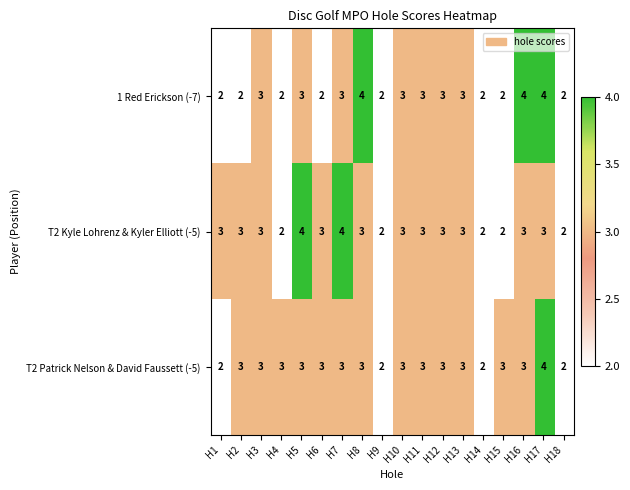

Count the T2 Kyle Lohrenz & Kyler Elliott (-5) values in the range 2 to 3.

16